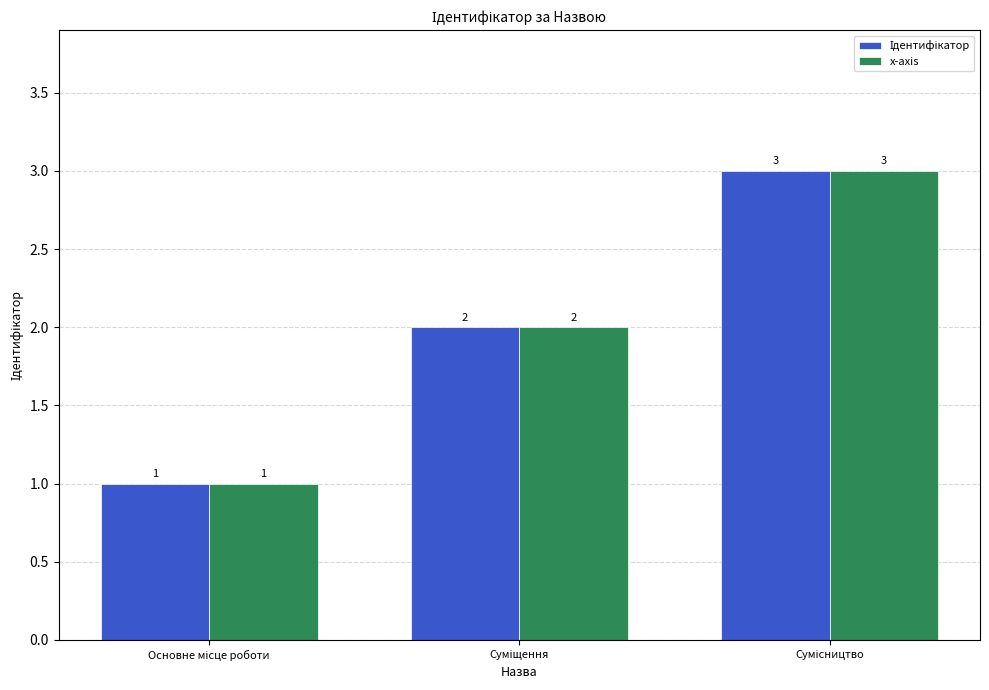

Count the х-аxis values in the range 1 to 3.

3